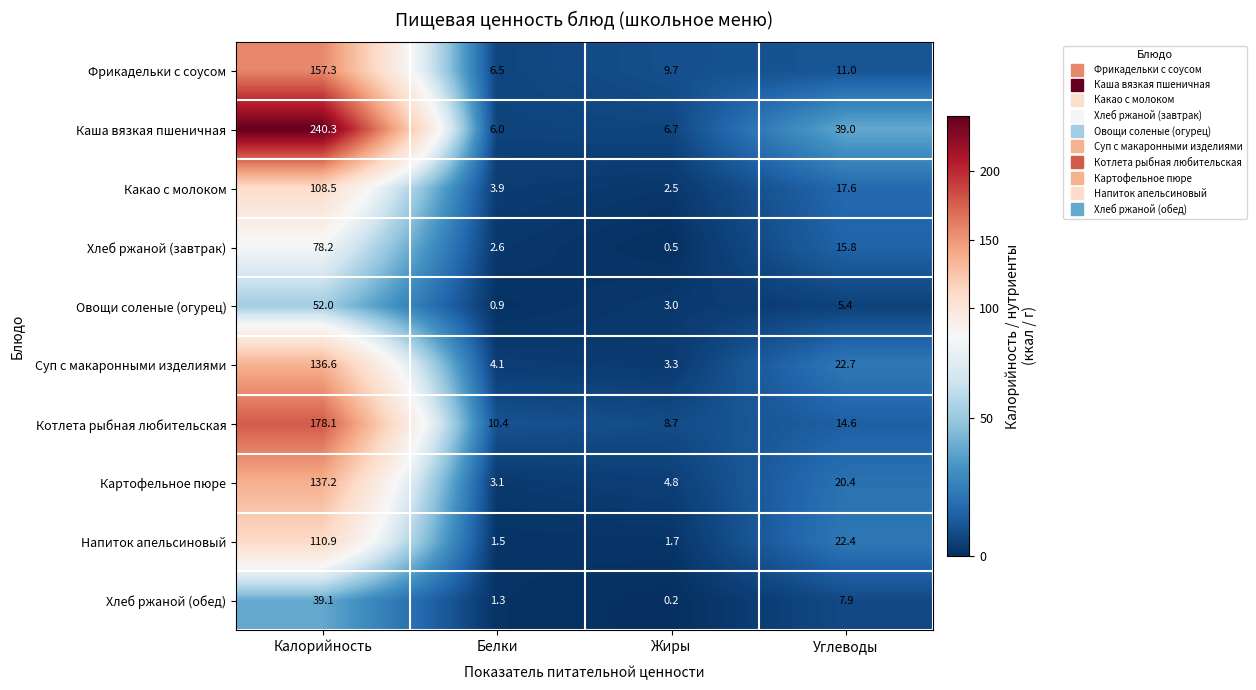

Which category has the highest value across all series?

Калорийность